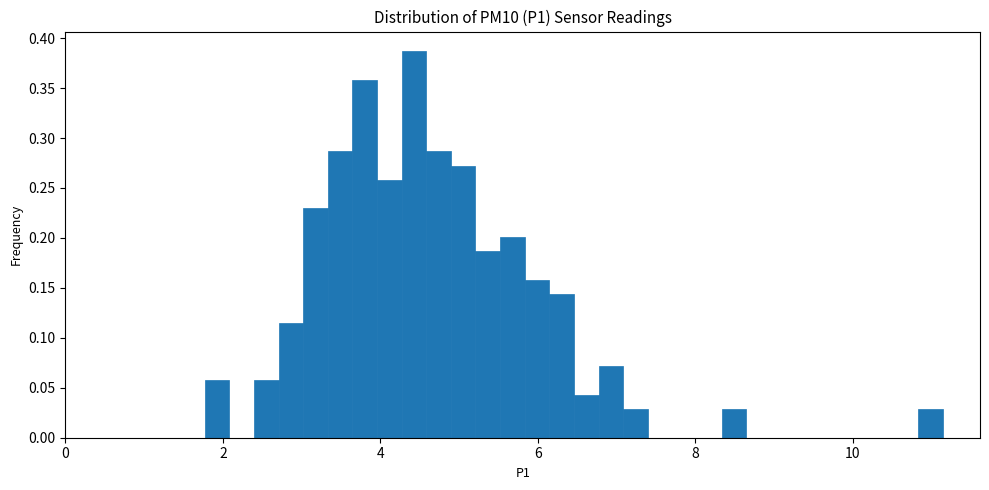

Read against the x-axis, roughly where is the centre of the tallest bar?

4.4